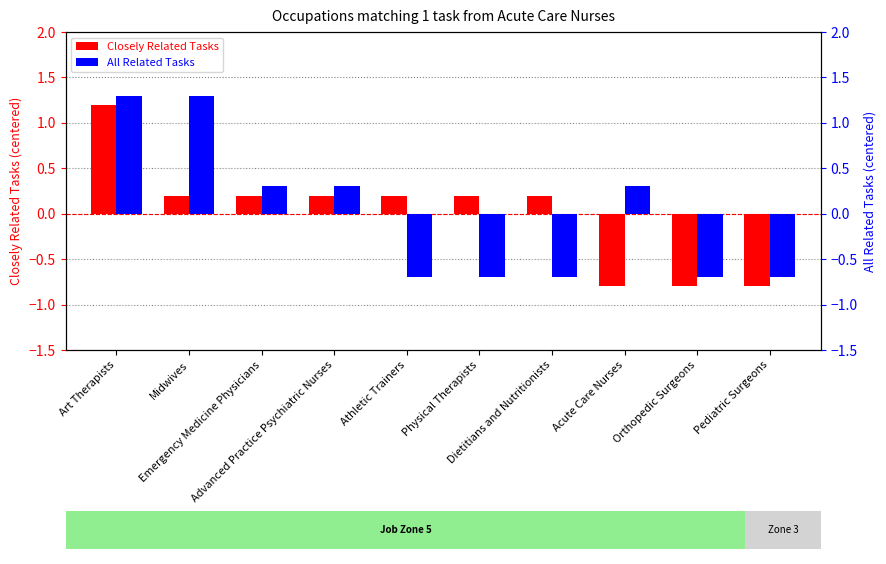

At which label does All Related Tasks reach its minimum?

Athletic Trainers